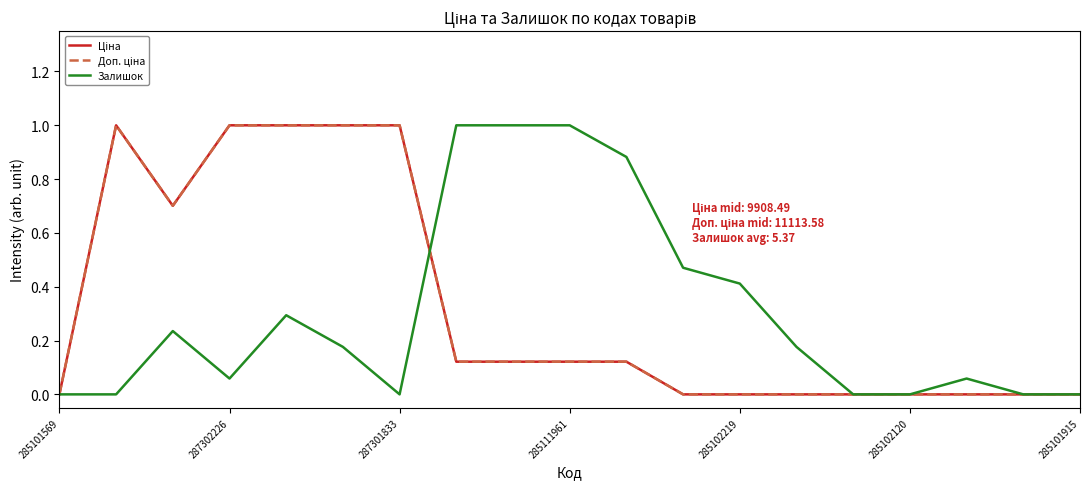

Is this an area chart (filled region under the line)?

No